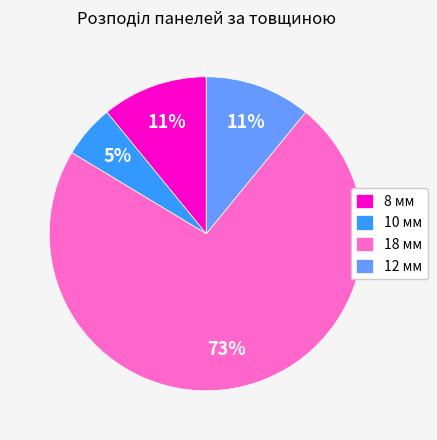

Which category has the smallest portion of the pie?

10 мм